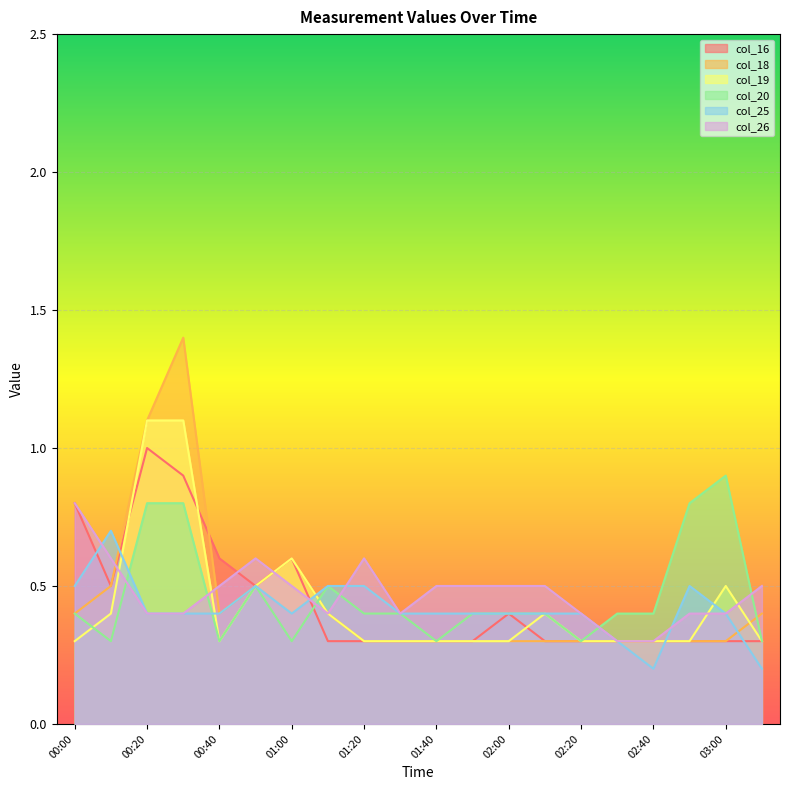

What value does the col_20 series have at 01:10?

0.5